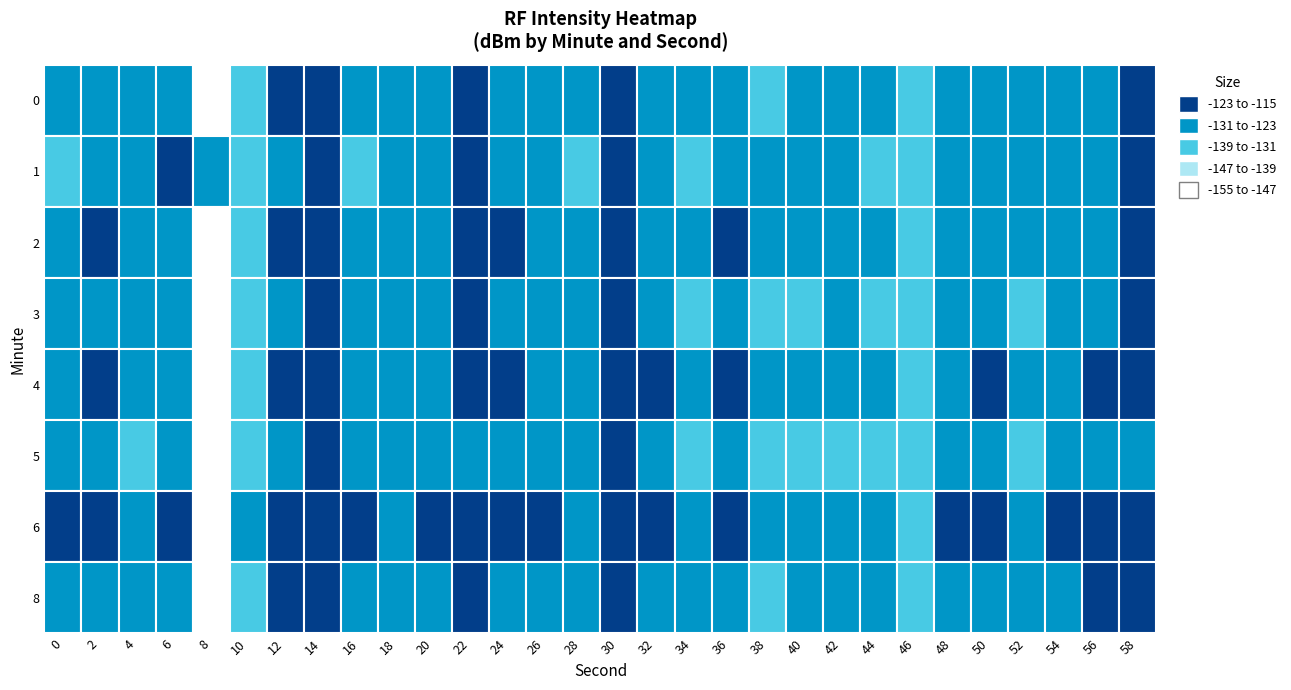

Which category has the lowest value in the 0 series?

8